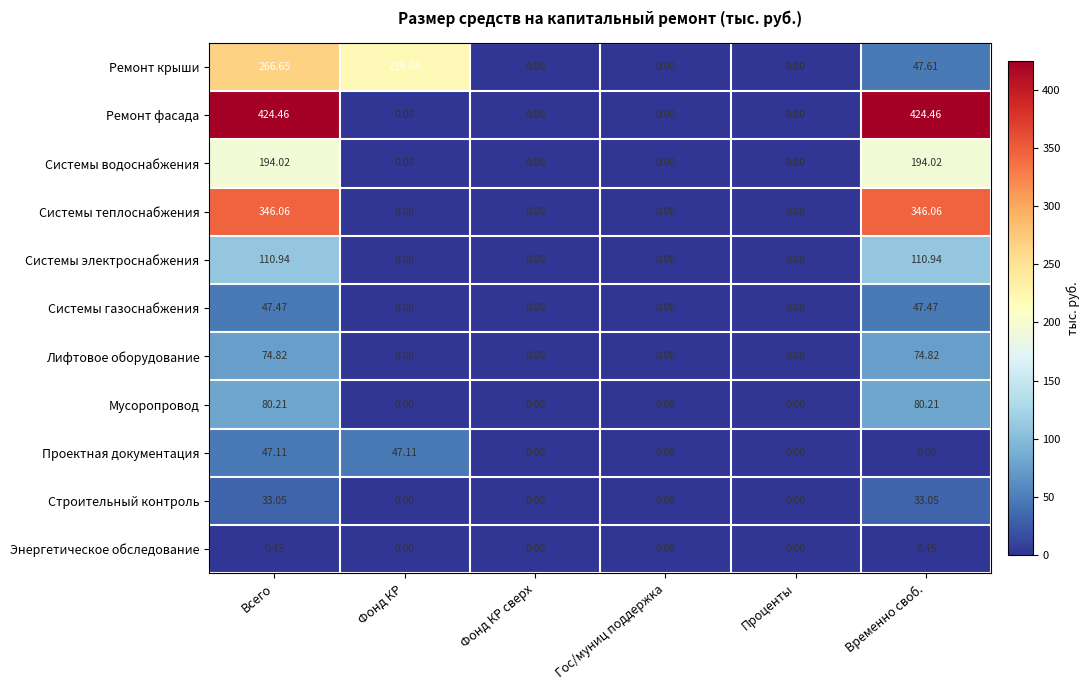

Which series changed the most between Всего and Временно своб.?

Ремонт крыши